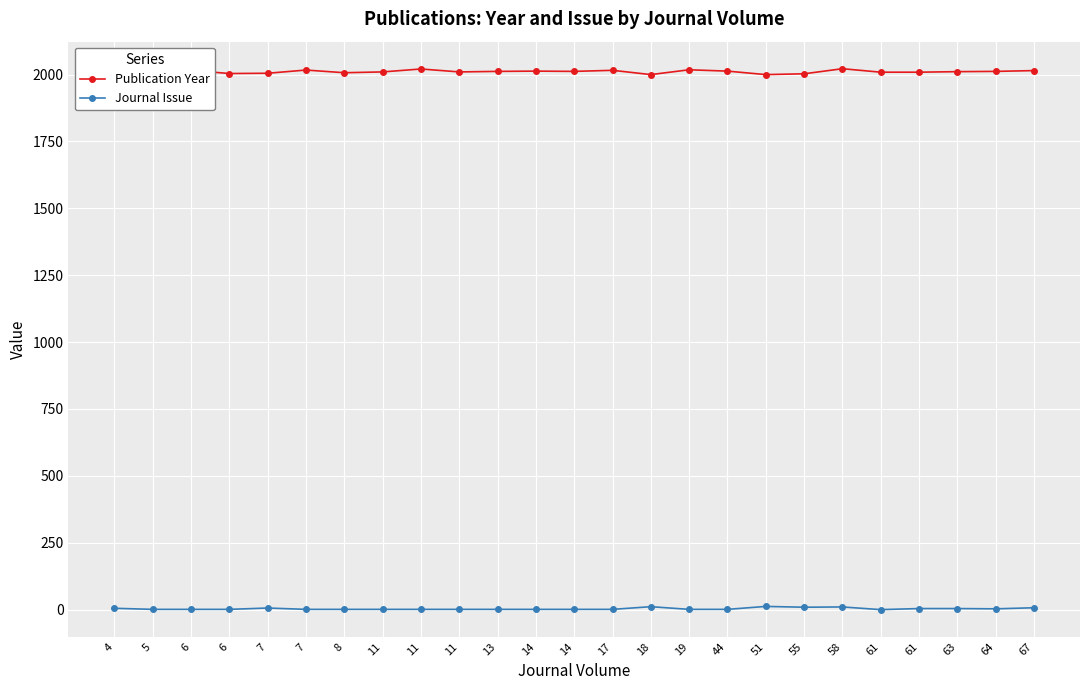

What is the difference between the Journal Issue values at 7 and 11?

5